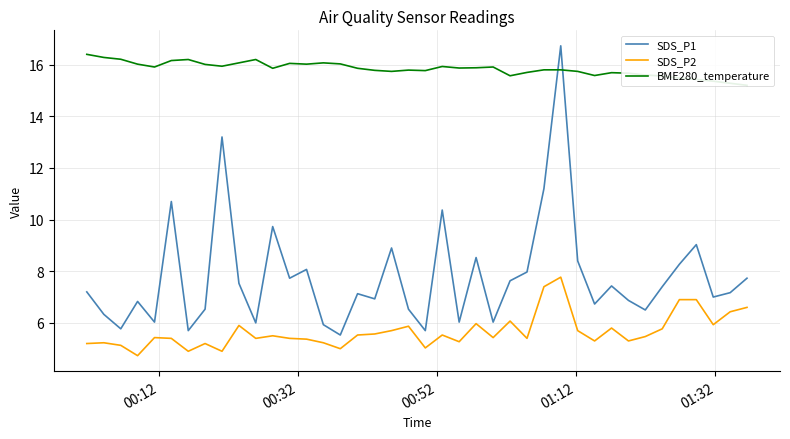

What is the highest value of the SDS_P2 series?

7.8